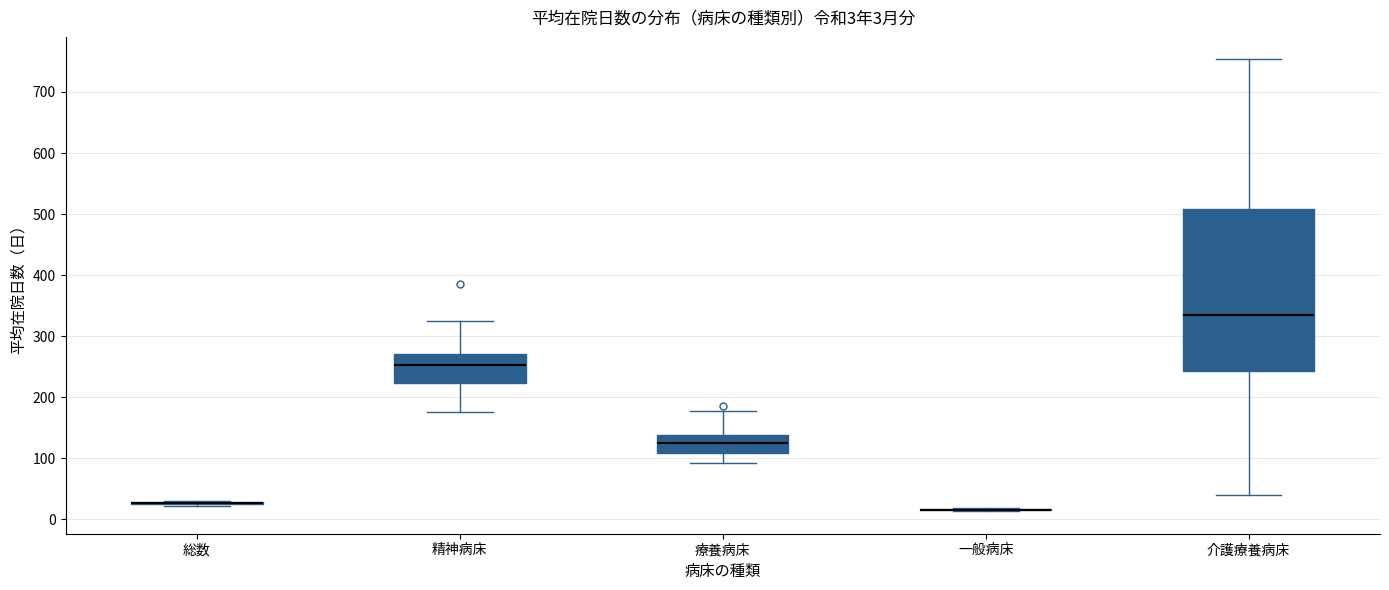

Which box is the tallest, from its lower edge to its upper edge?

介護療養病床